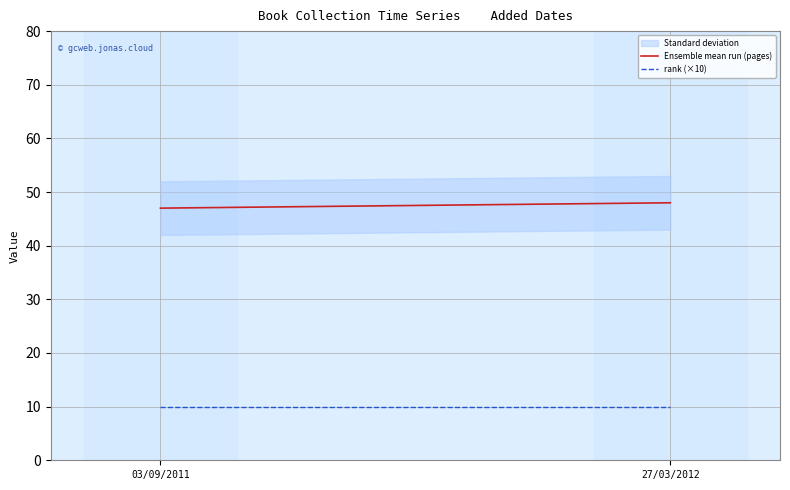

What is the value of the Ensemble mean run (pages) point at the 2nd from the left?

48